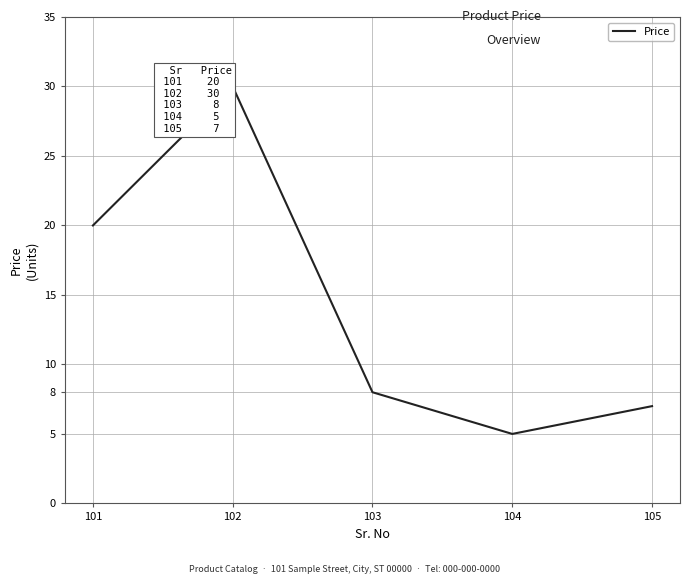

At which category does the data reach its first local valley?

104